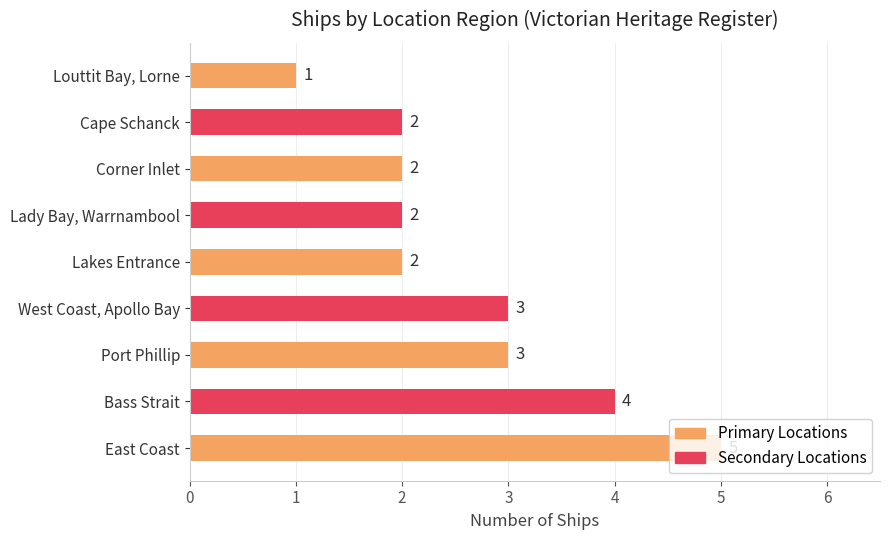

What is the ratio of the value at Cape Schanck to the value at Bass Strait?

0.5